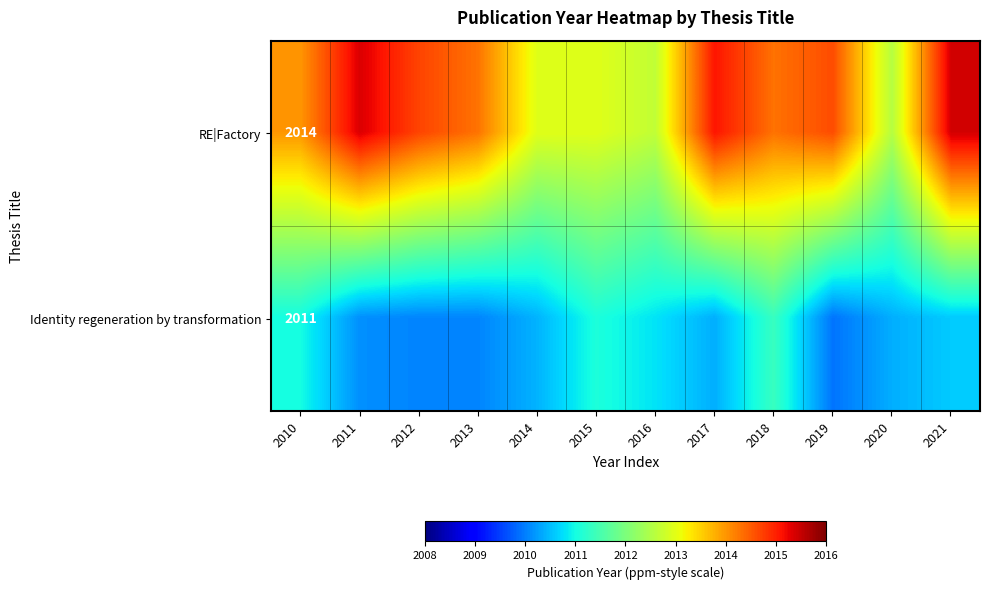

What is the sum of all Identity regeneration by transformation values?

24126.1